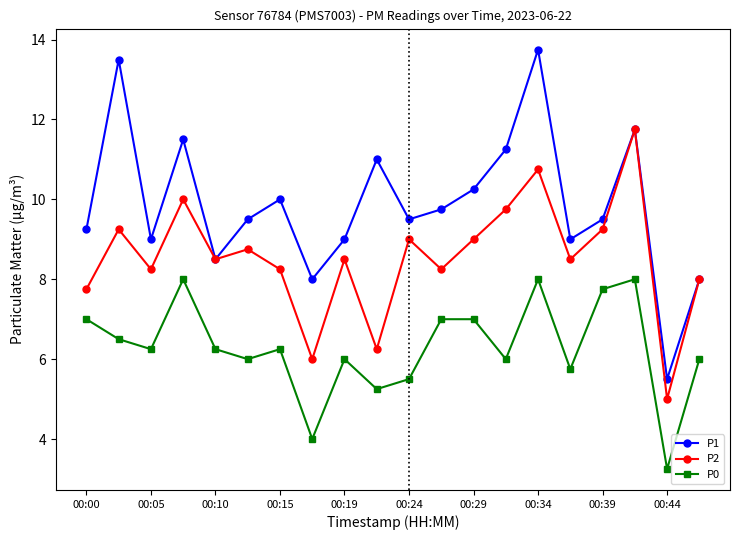

Which series has the largest total across all categories?

P1